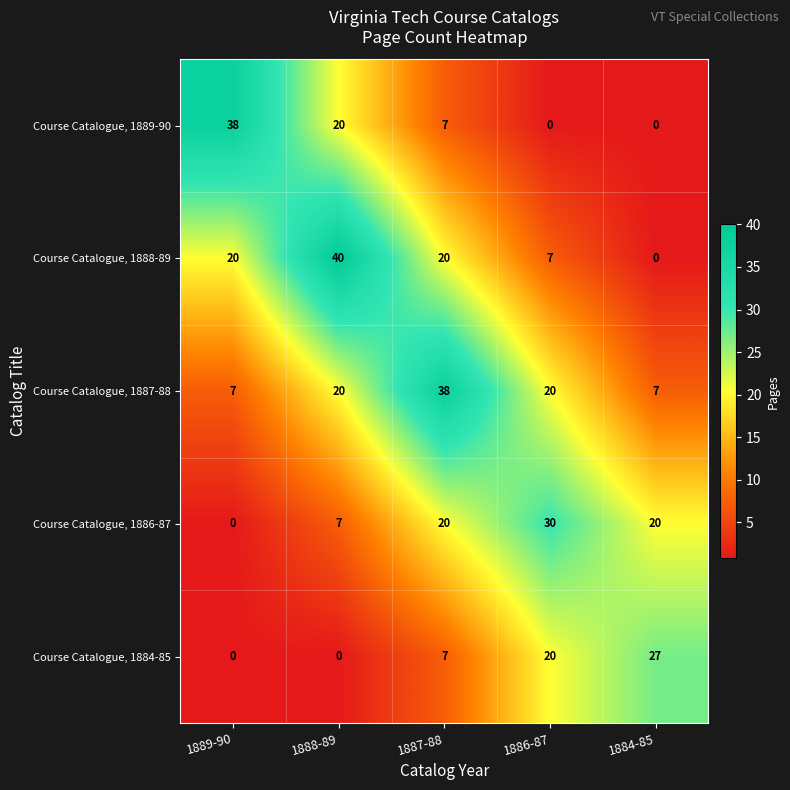

Which category has the highest value across all series?

1888-89